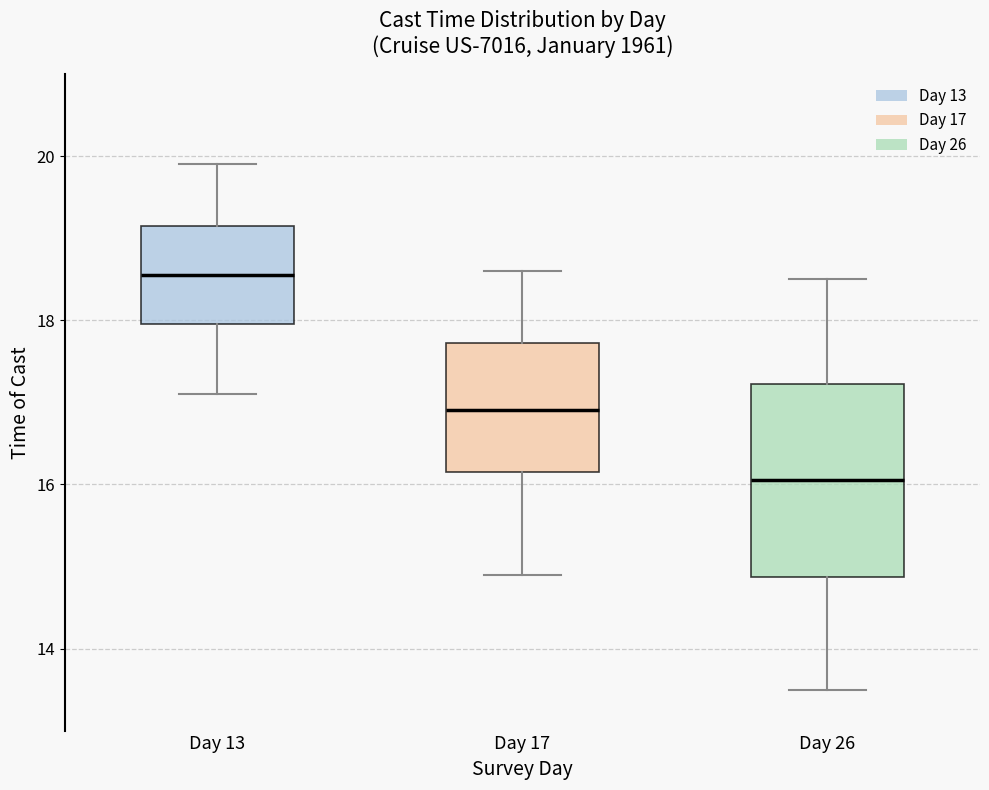

Reading left to right, read every box against the y-axis: the position of its median line, the range the box covers, and the ends of its whiskers. The values are not printed on the chart, so give them approximately, as read against the axis.

Day 13: median 18.6, box 18.0 to 19.2, whiskers 17.2 to 20.0
Day 17: median 17.0, box 16.2 to 17.8, whiskers 15.0 to 18.6
Day 26: median 16.0, box 14.8 to 17.2, whiskers 13.6 to 18.6